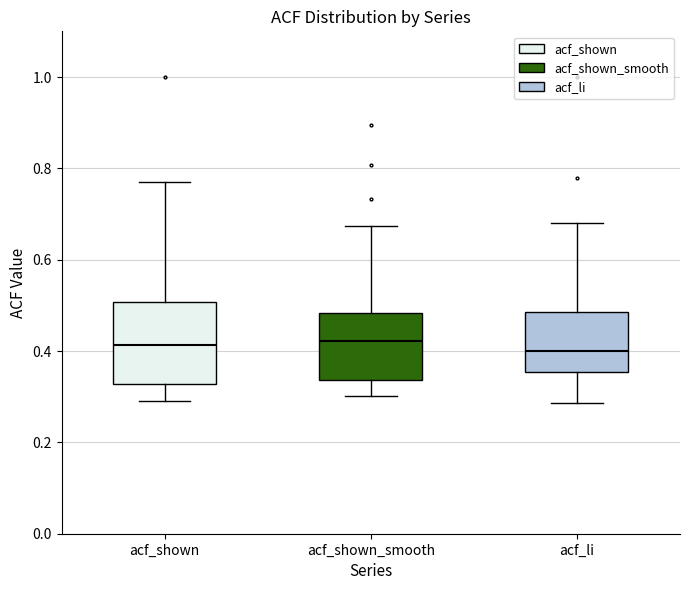

Reading left to right, read every box against the y-axis: the position of its median line, the range the box covers, and the ends of its whiskers. The values are not printed on the chart, so give them approximately, as read against the axis.

acf_shown: median 0.42, box 0.32 to 0.50, whiskers 0.30 to 0.78
acf_shown_smooth: median 0.42, box 0.34 to 0.48, whiskers 0.30 to 0.68
acf_li: median 0.40, box 0.36 to 0.48, whiskers 0.28 to 0.68